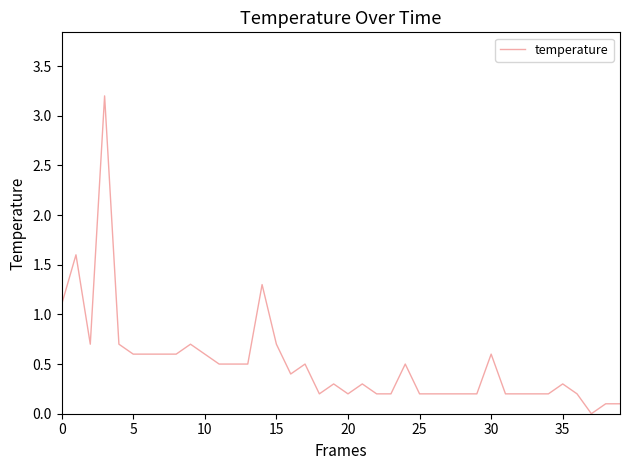

What is the difference between the maximum and minimum values?

3.2